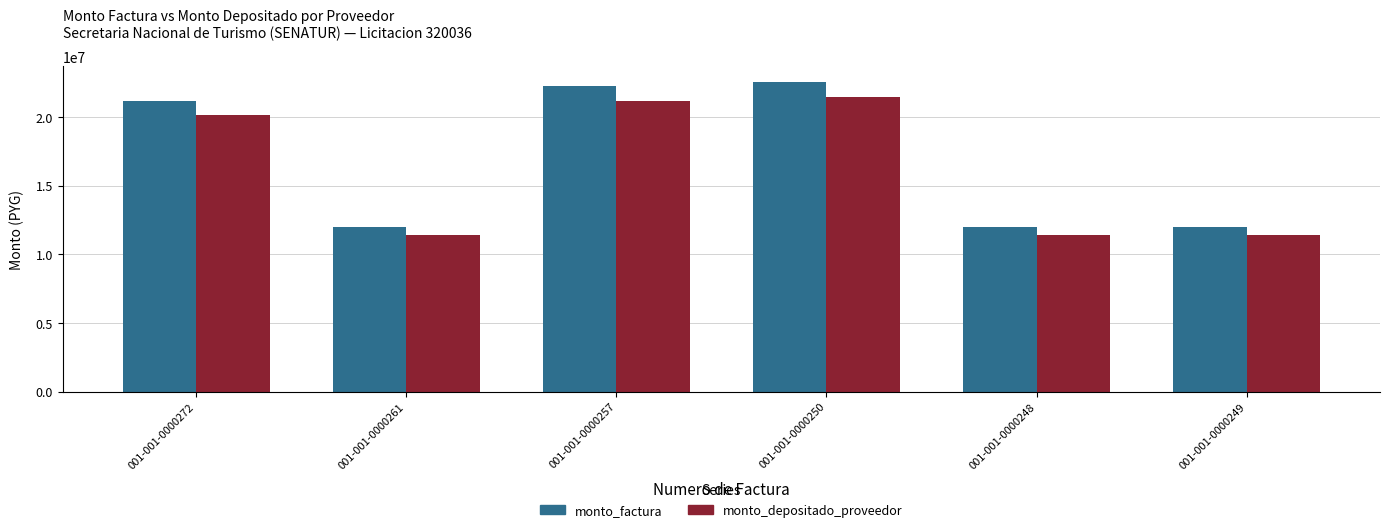

What is the greatest value displayed?

22560000